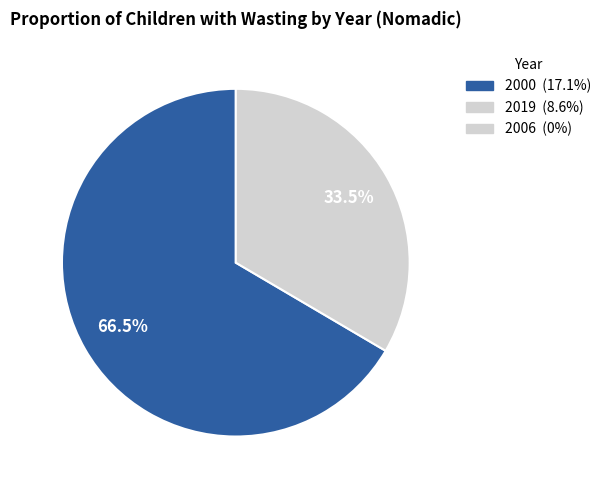

Does any single category account for the majority?

Yes